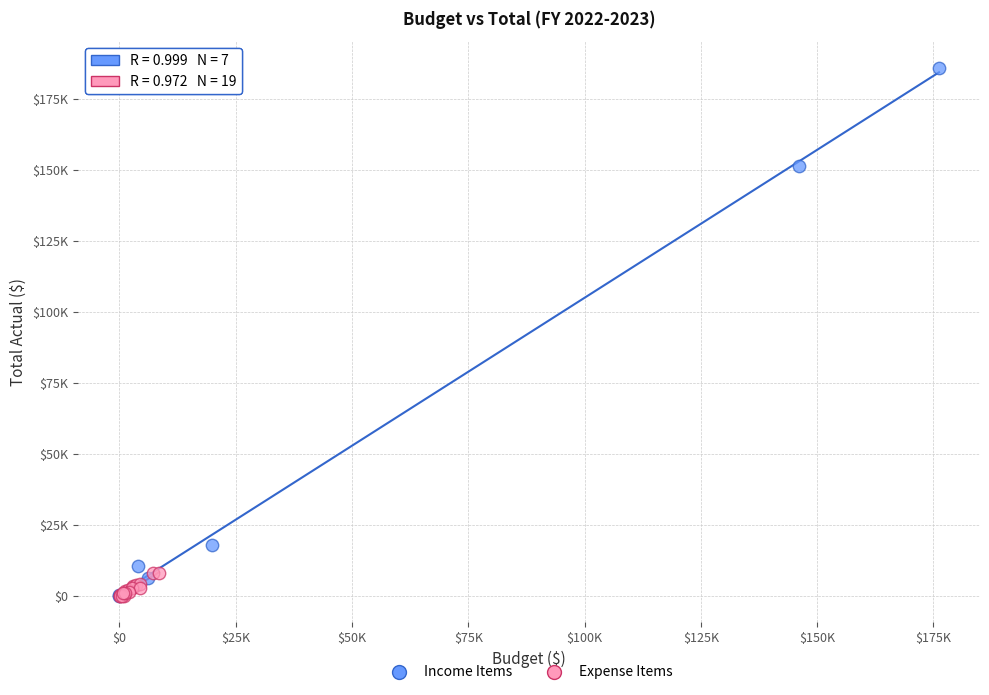

Which series has the largest Y range (max minus min)?

Income Items